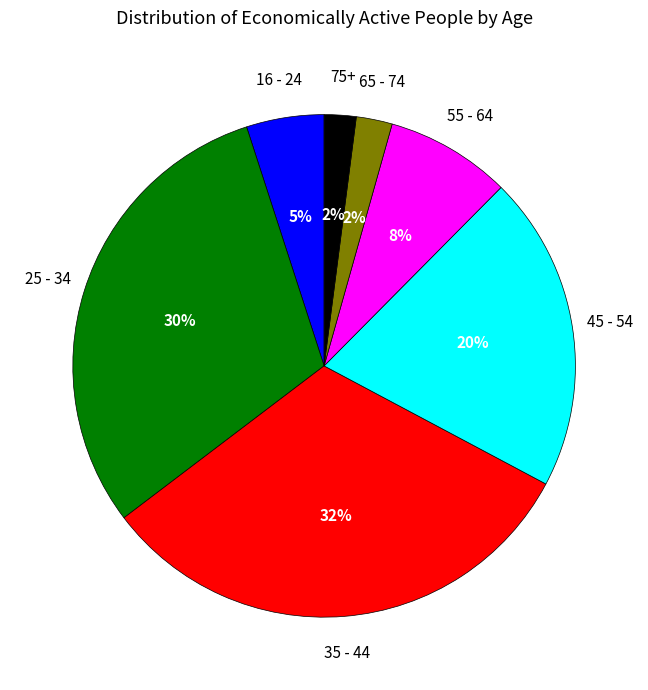

To the nearest percent, what is the average slice percentage?

14%